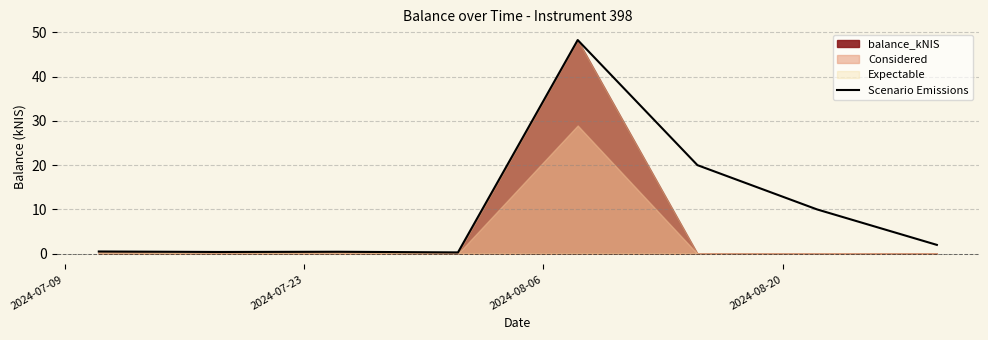

Count the number of values greater than 2.

3